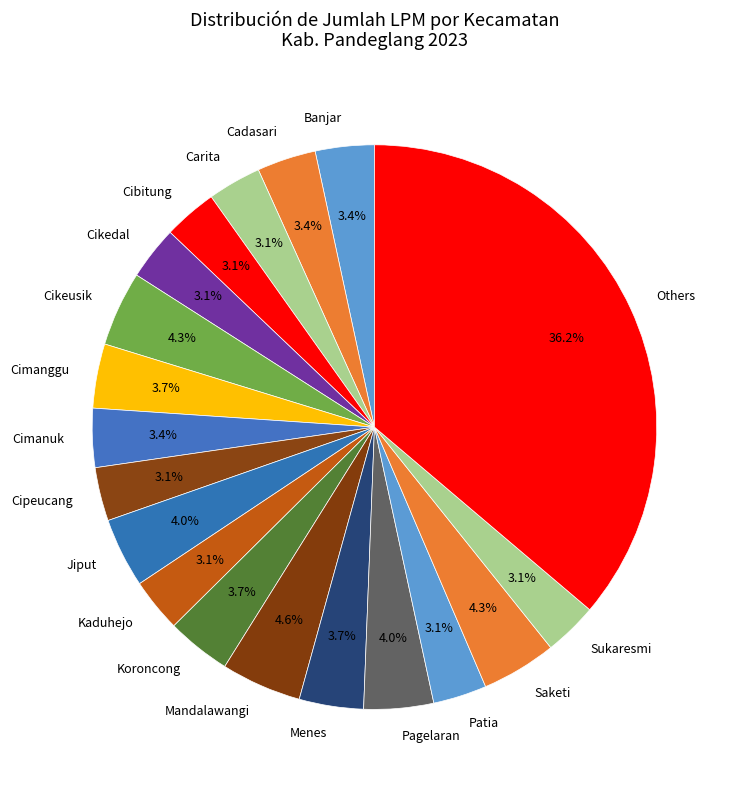

Is there a majority slice in this chart?

No